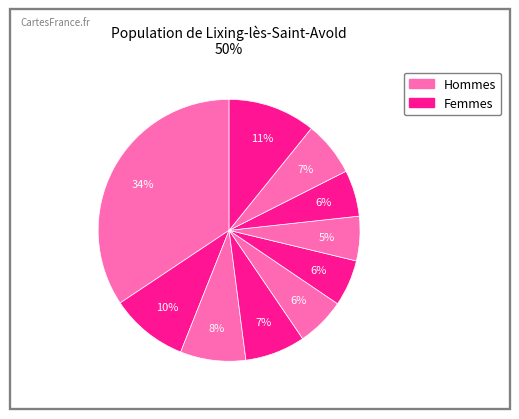

How many segments does this pie chart have?

10